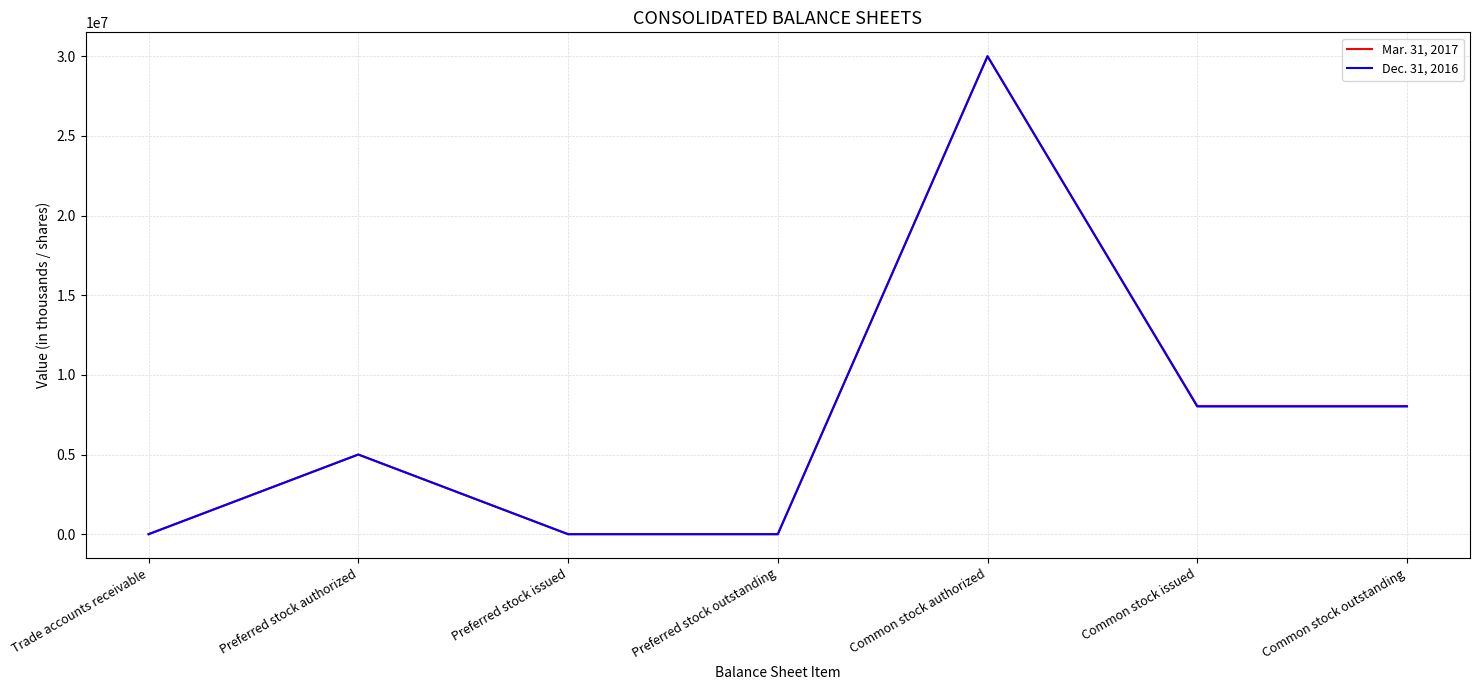

What value does the Mar. 31, 2017 series have at Common stock authorized?

30000000